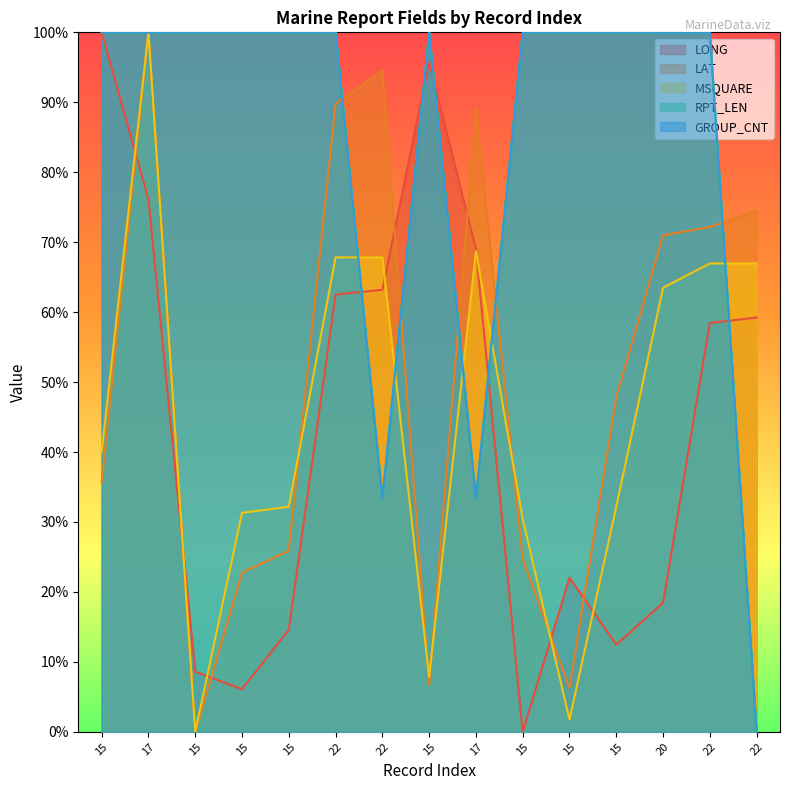

How many values in LAT are above zero?

14